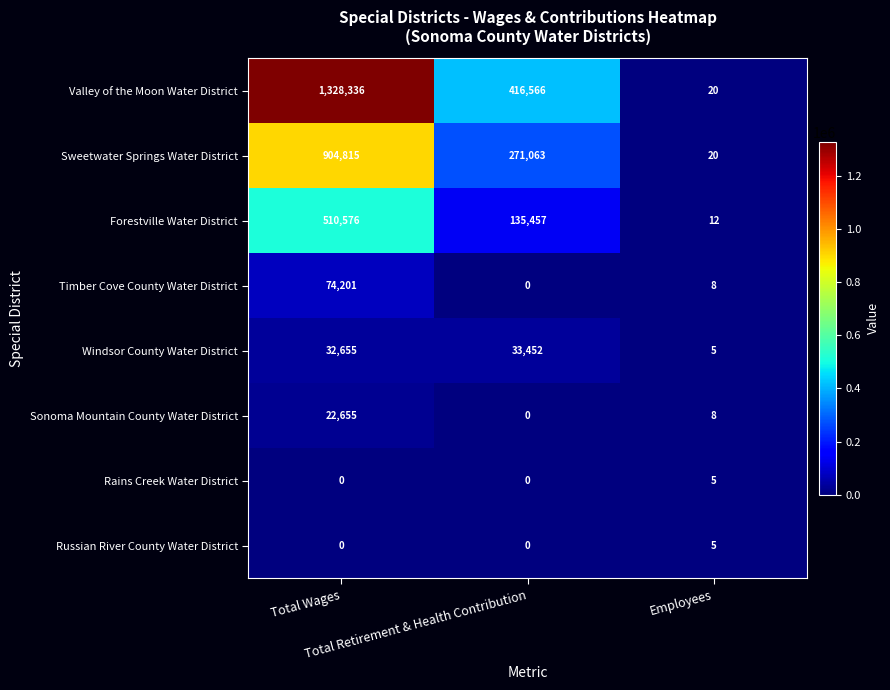

What is the difference between the maximum and minimum values in the Forestville Water District series?

510564